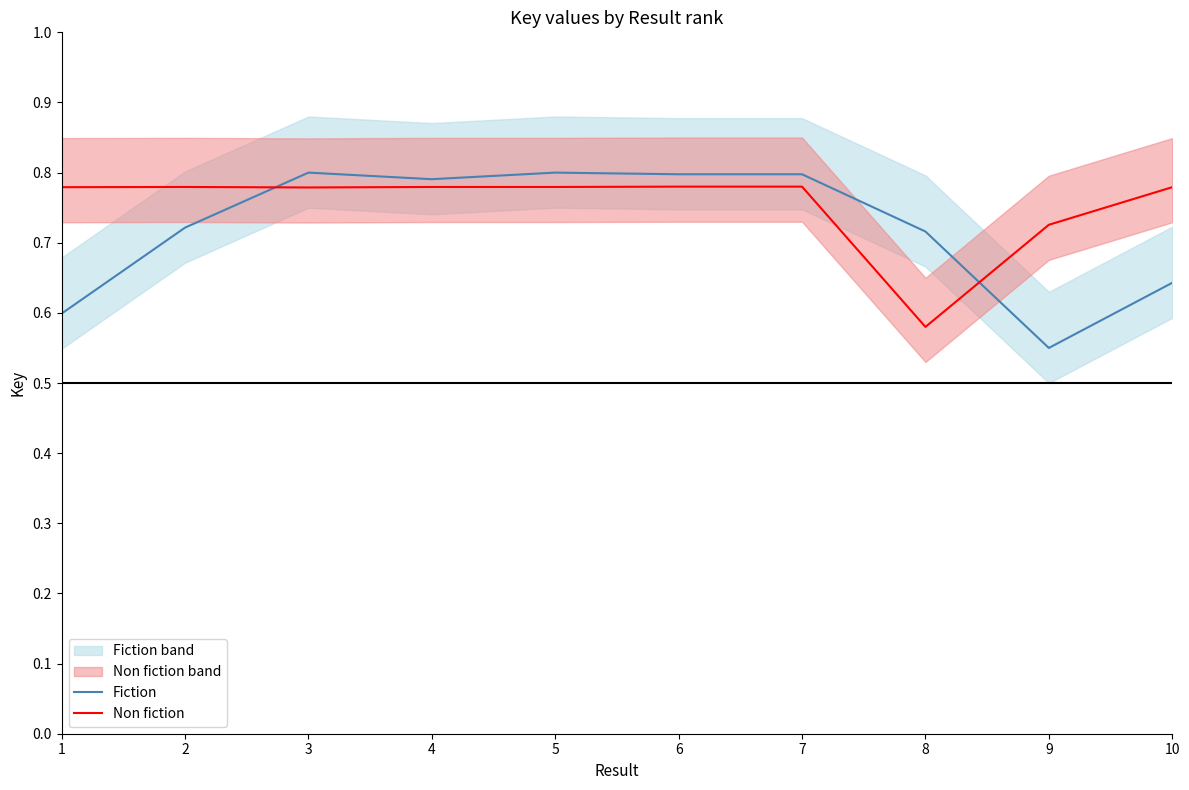

What is the difference between the highest and lowest values at 1?

0.2